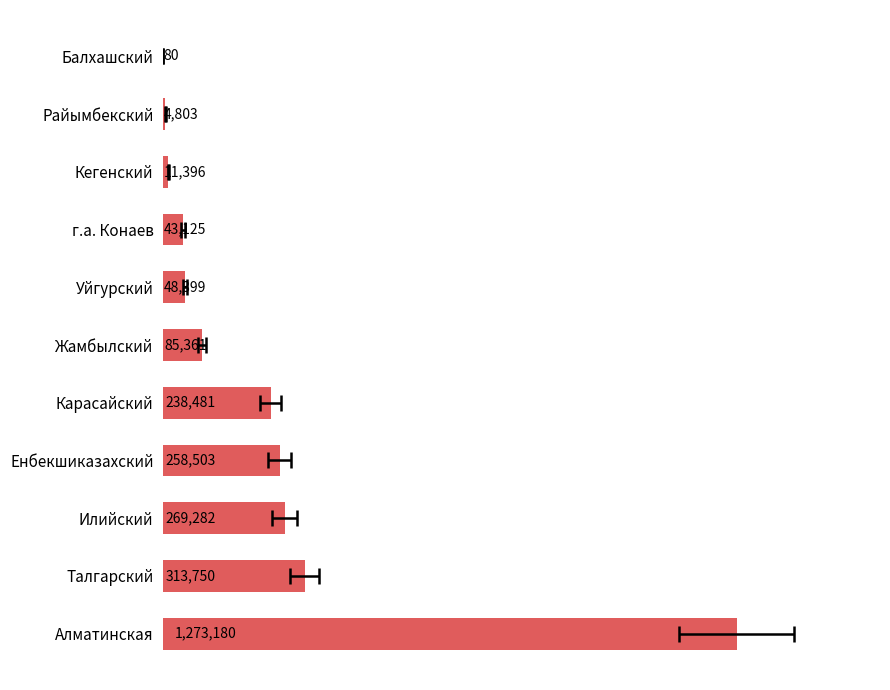

Between Кегенский and Илийский, which is larger?

Илийский